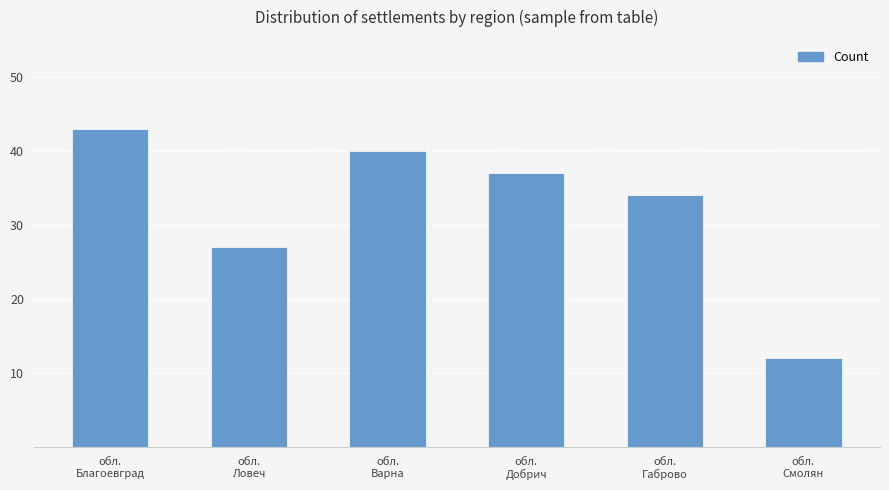

How many bars are there in total?

6